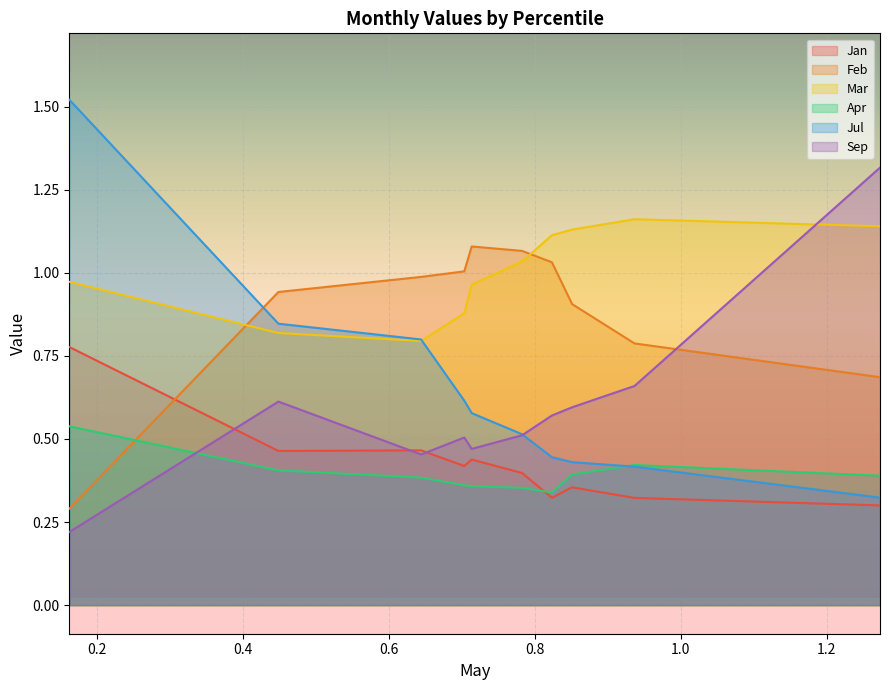

At which label is Mar closest to 0?

pct25